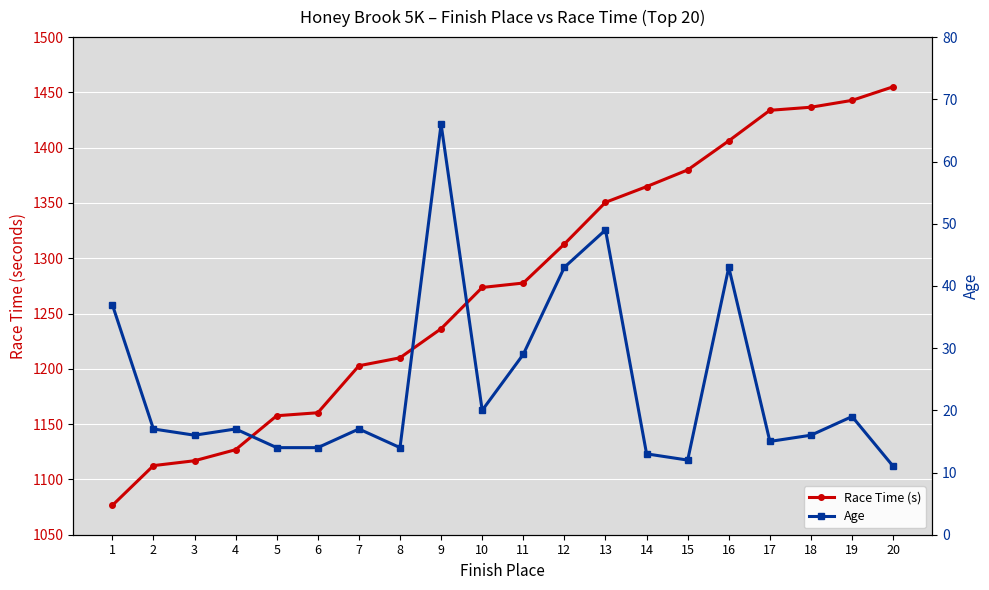

True or false: Age and Race Time (s) intersect in this chart.

False